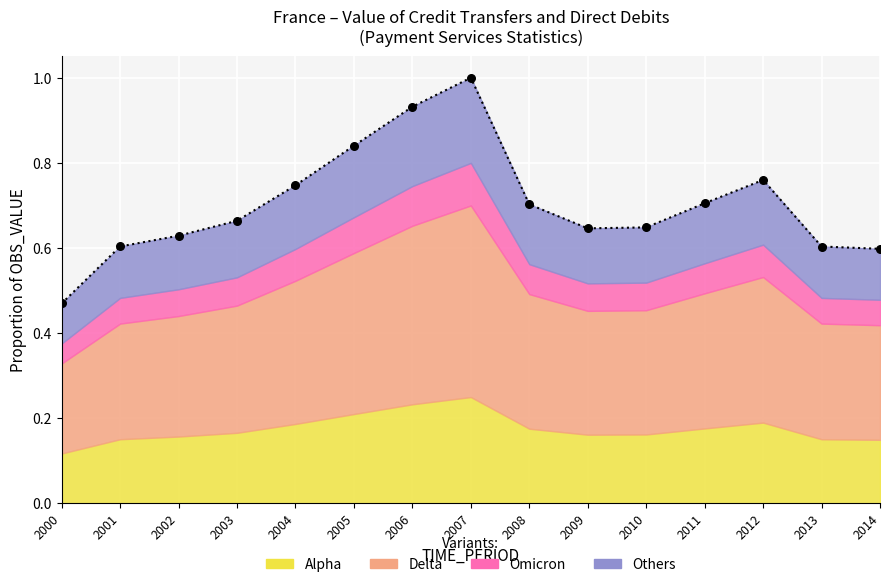

What is the change in value from 2006 to 2007?

+0.1